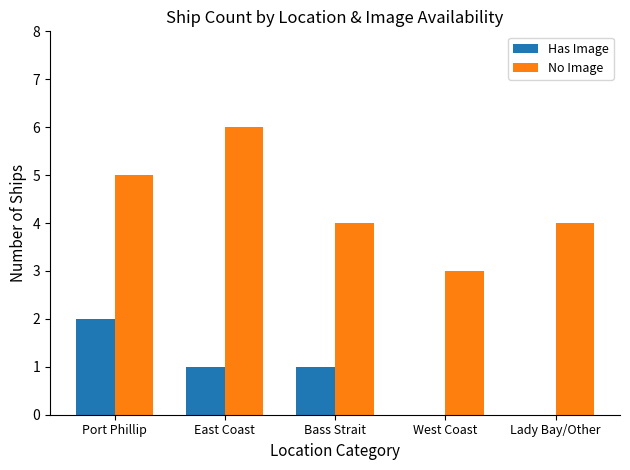

What is the sum of all No Image values?

22